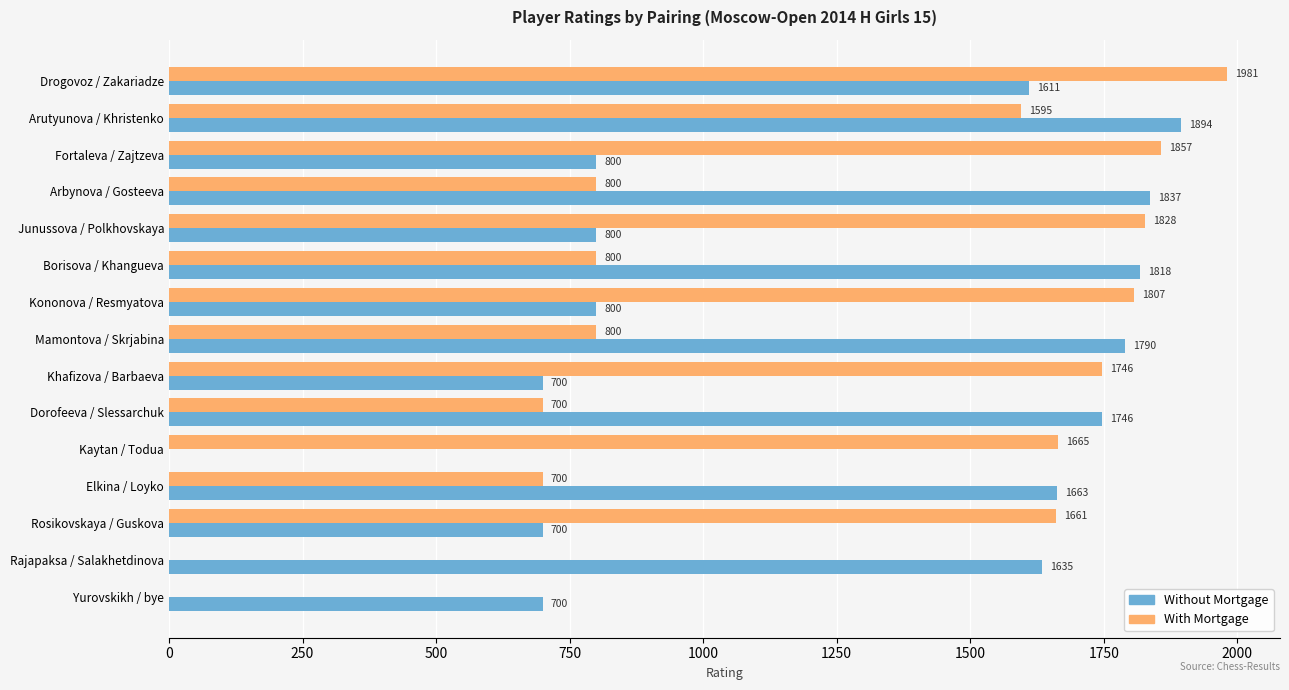

What is the maximum value shown in the chart?

1981